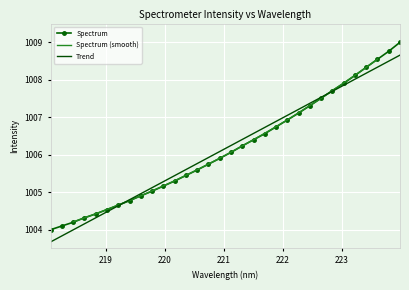

Reading right to left, list all the values displayed in this chart.

1009.0	1008.8	1008.5	1008.3	1008.1	1007.9	1007.7	1007.5	1007.3	1007.1	1006.9	1006.7	1006.6	1006.4	1006.2	1006.1	1005.9	1005.7	1005.6	1005.4	1005.3	1005.2	1005.0	1004.9	1004.8	1004.7	1004.5	1004.4	1004.3	1004.2	1004.1	1004.0